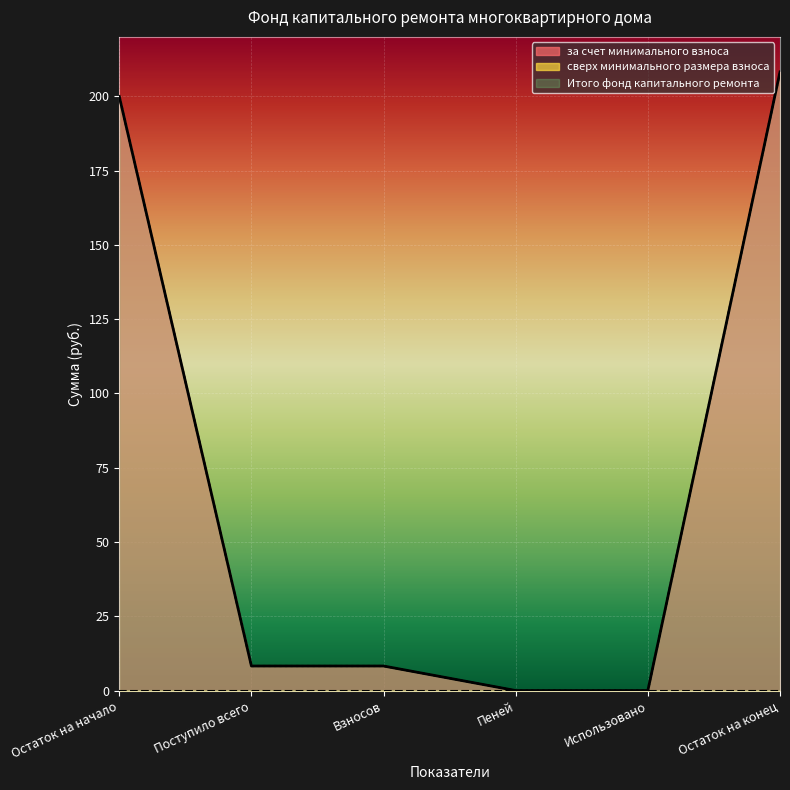

What is the approximate value of за счет минимального взноса at Остаток на конец?

208.2